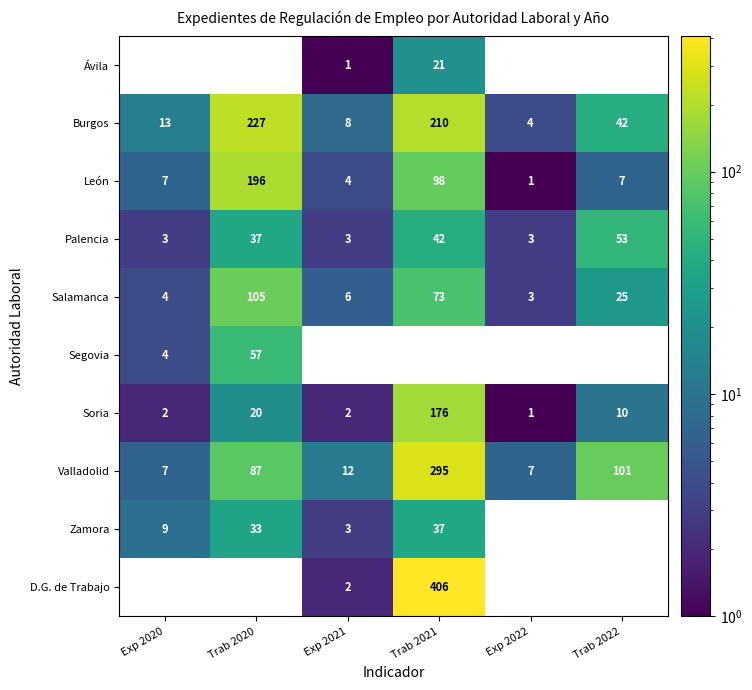

What is the difference between the maximum and second lowest values in the Salamanca series?

101